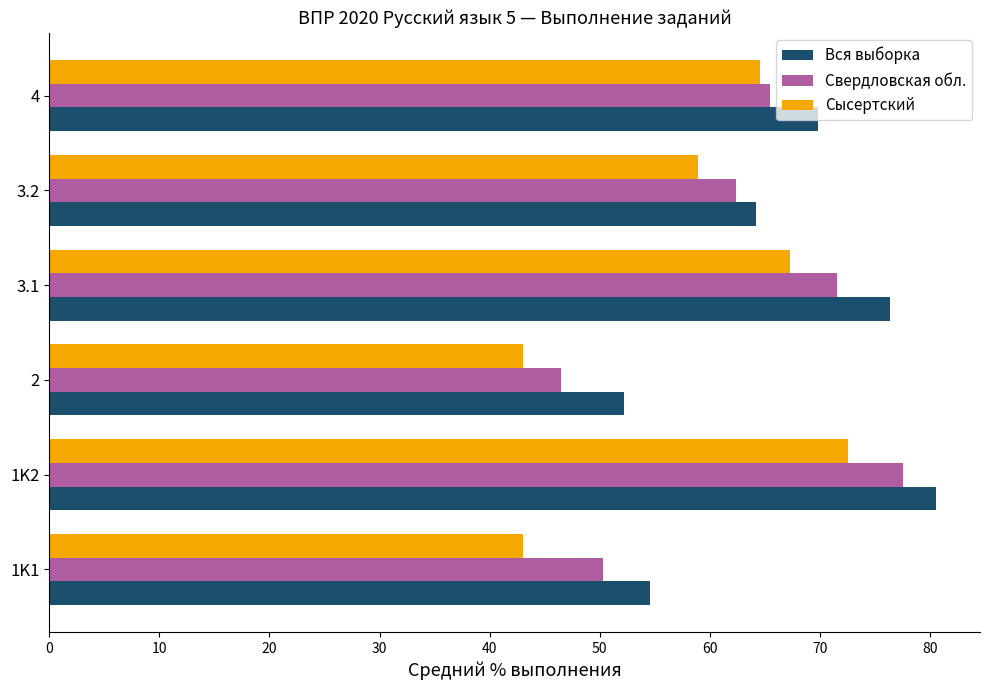

The value of Вся выборка at 3.1 is 52.4. True or false?

False